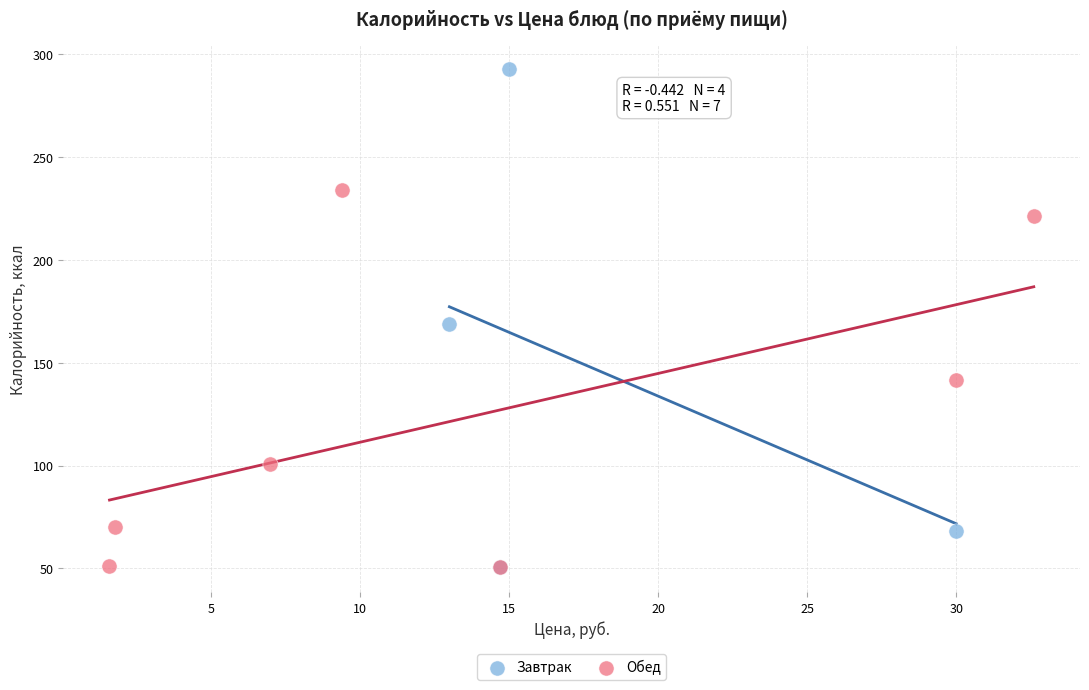

Which series contains the highest Y value?

Завтрак